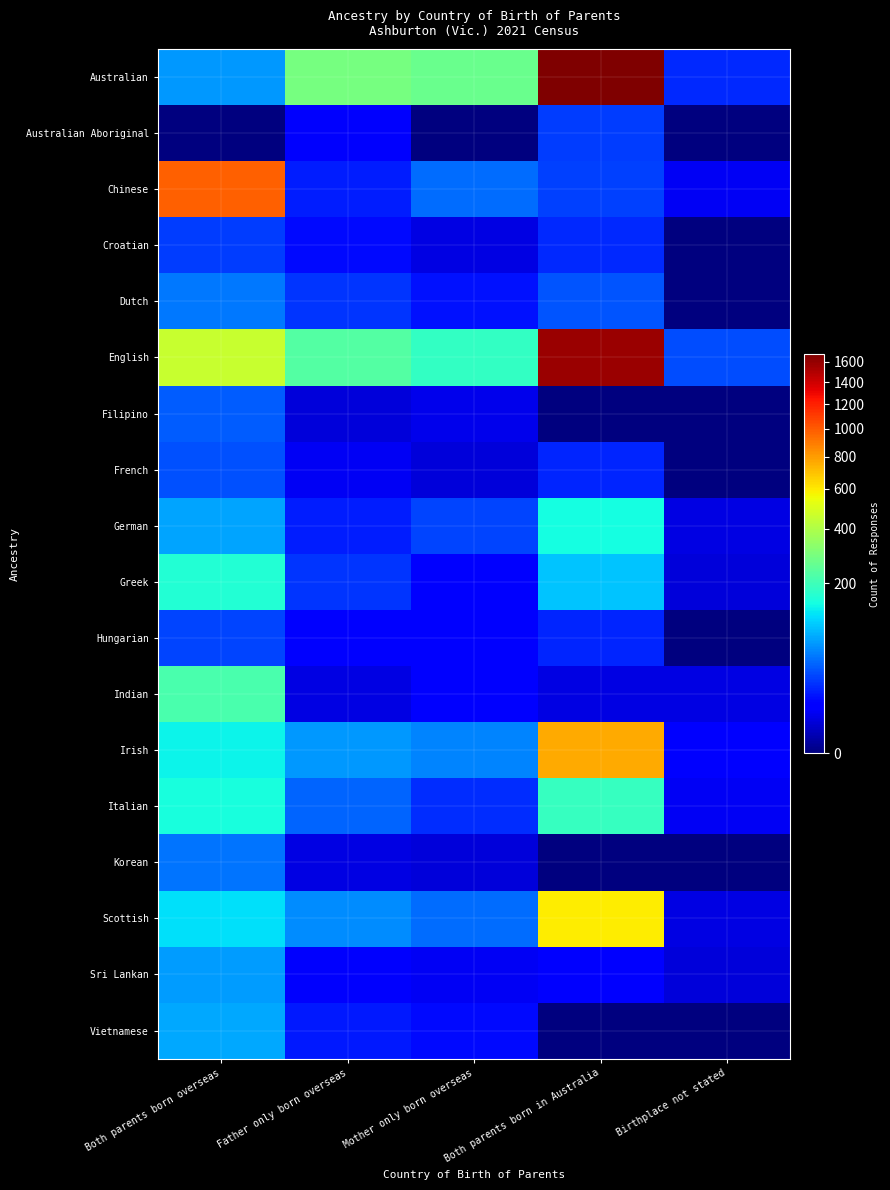

What is the total value across all series at Both parents born in Australia?

5192